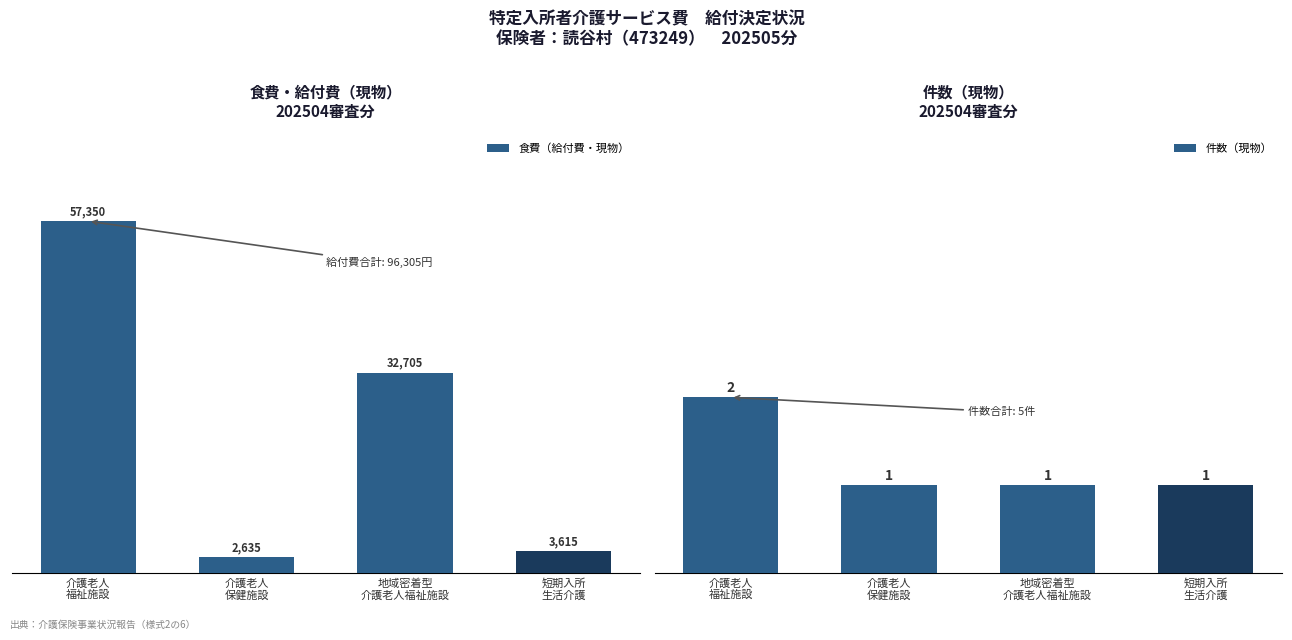

What is the label of the 4th bar from the left?

短期入所
生活介護